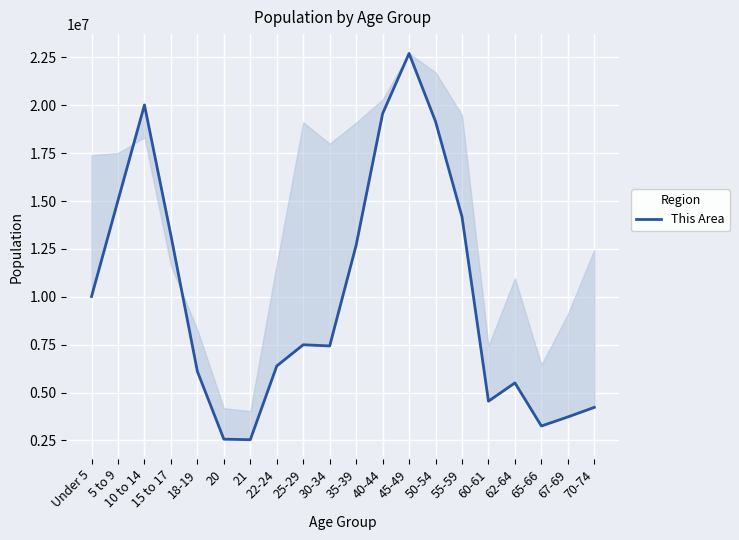

What is the difference between the values at 65-66 and 15 to 17?

9951758.6